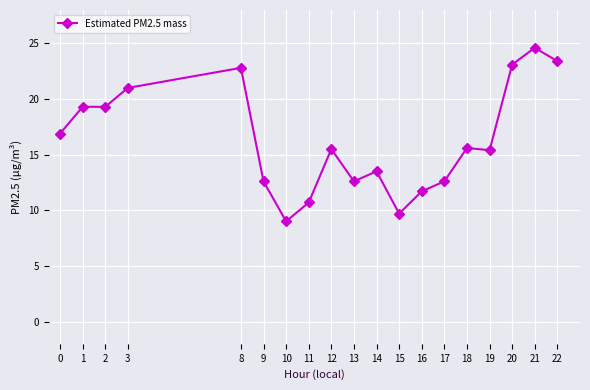

What is the difference between the maximum and minimum values?

15.6